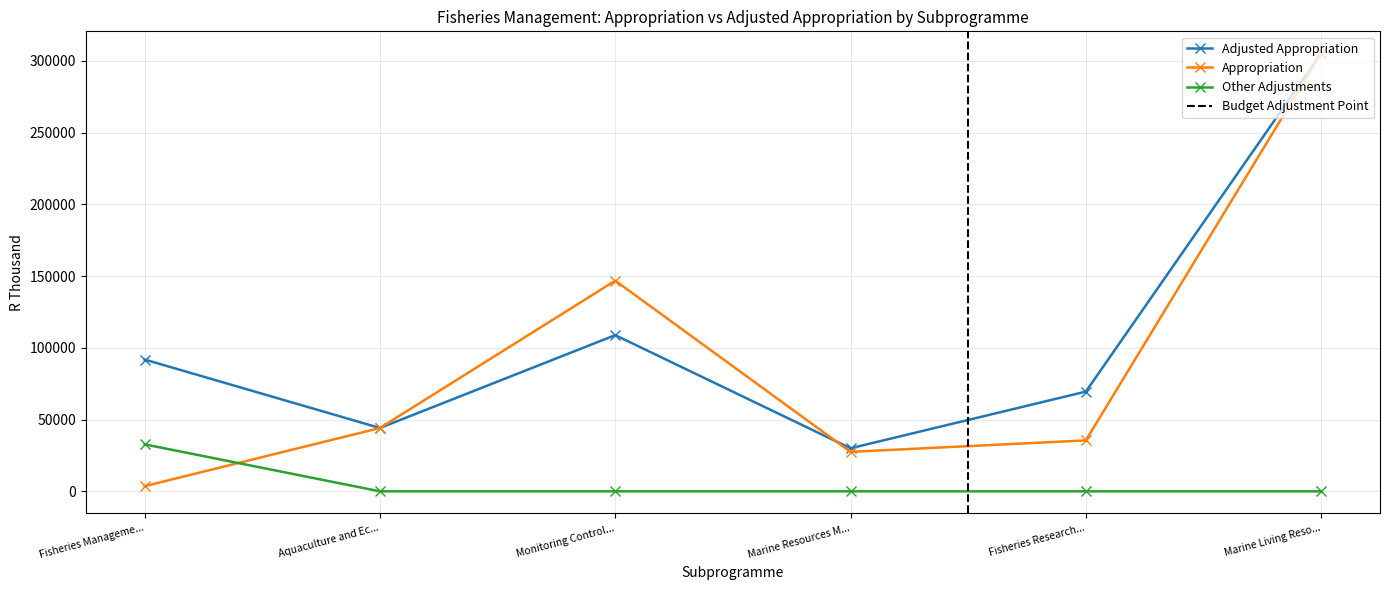

Where is the first local minimum for Adjusted Appropriation?

Aquaculture and Ec...